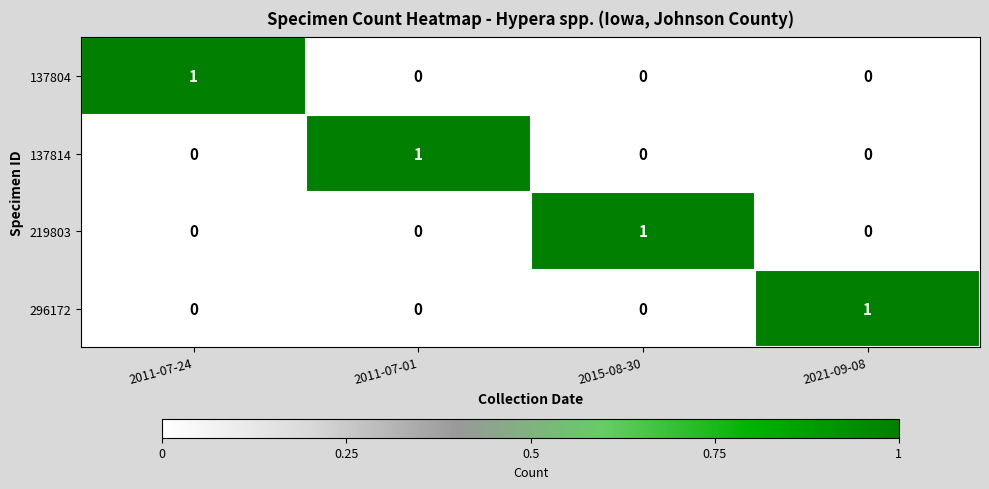

Reading left to right, list all the values displayed in this chart.

137804: 1	0	0	0
137814: 0	1	0	0
219803: 0	0	1	0
296172: 0	0	0	1